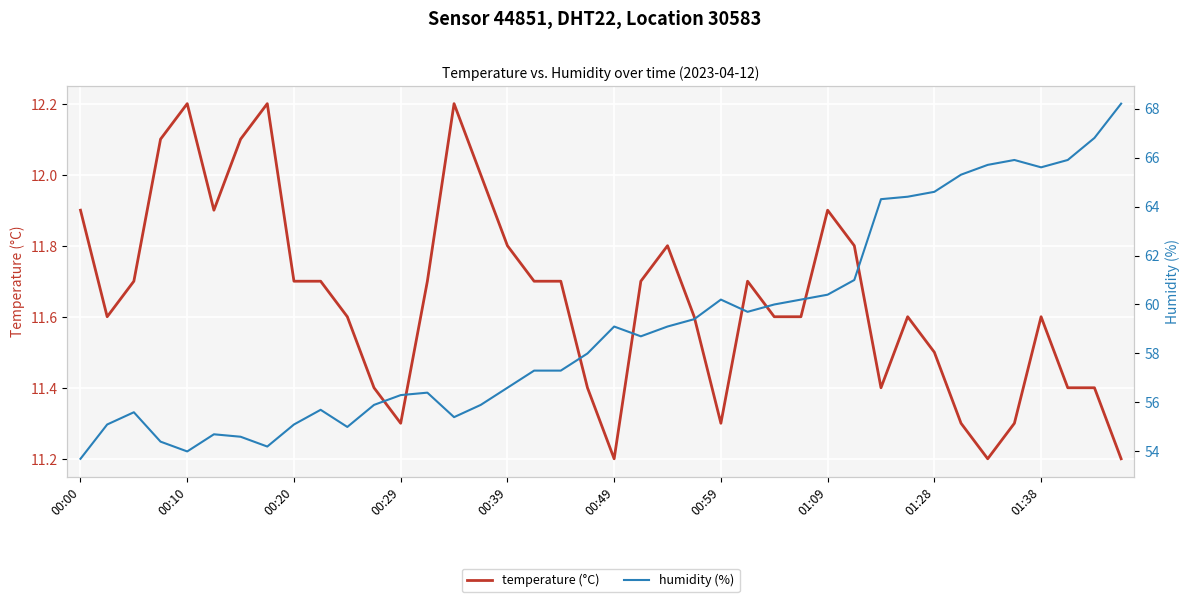

True or false: humidity (%) and temperature (°C) intersect in this chart.

False